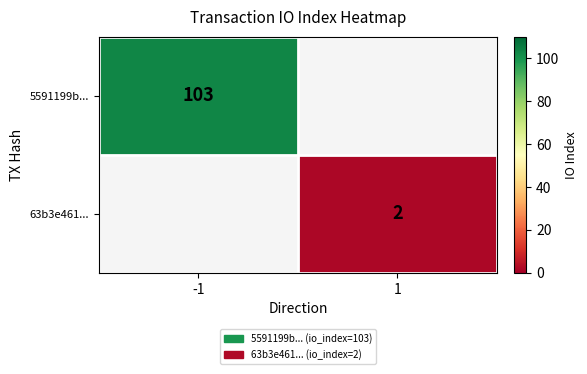

Is it true that 5591199b... equals 103 at -1?

True